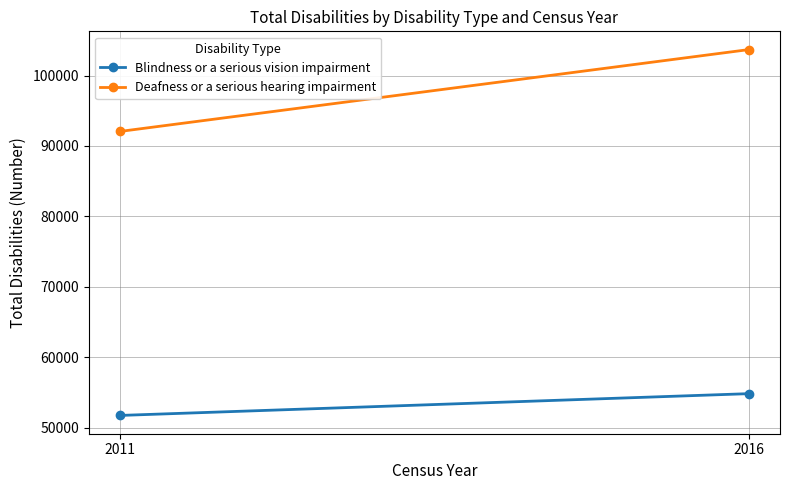

At which category is the sum across all series the highest?

2016